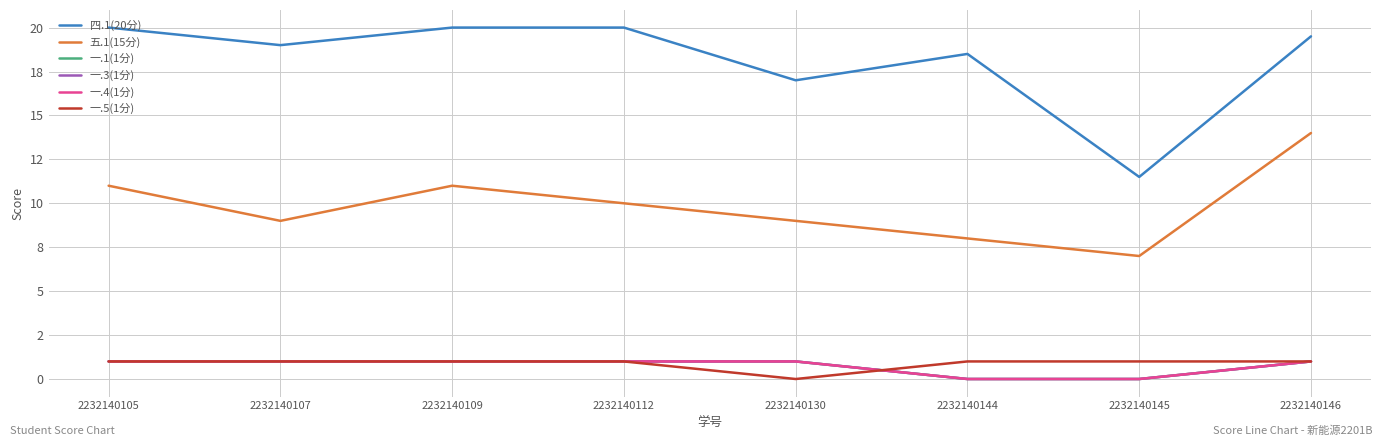

What is the difference between the second highest and second lowest values in the 一.4(1分) series?

1.0